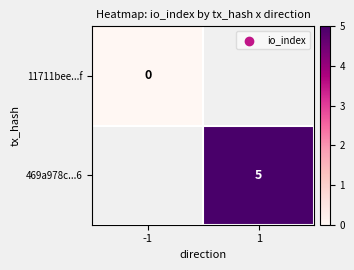

True or false: 469a978c...6 has a value of 9 at 1.

False